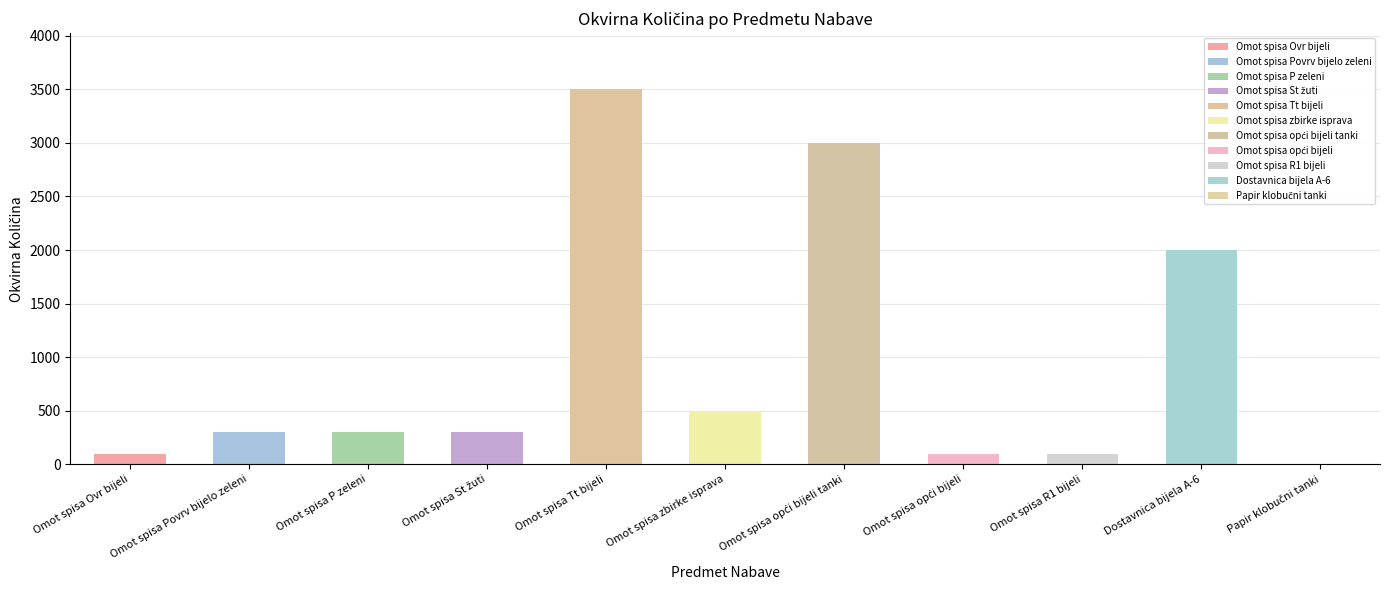

What is the greatest value displayed?

3500